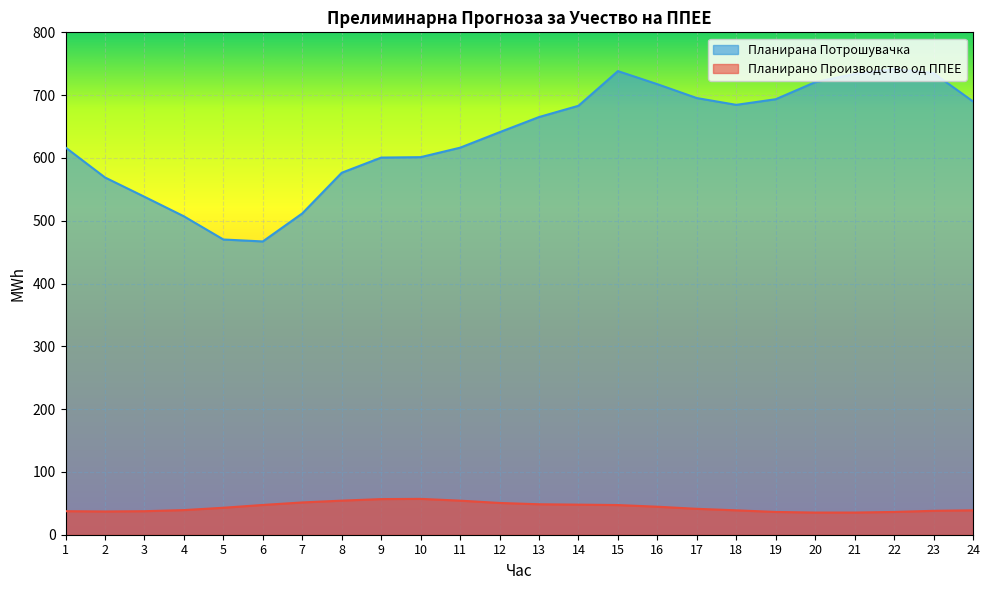

At how many categories does at least one series exceed 86?

24